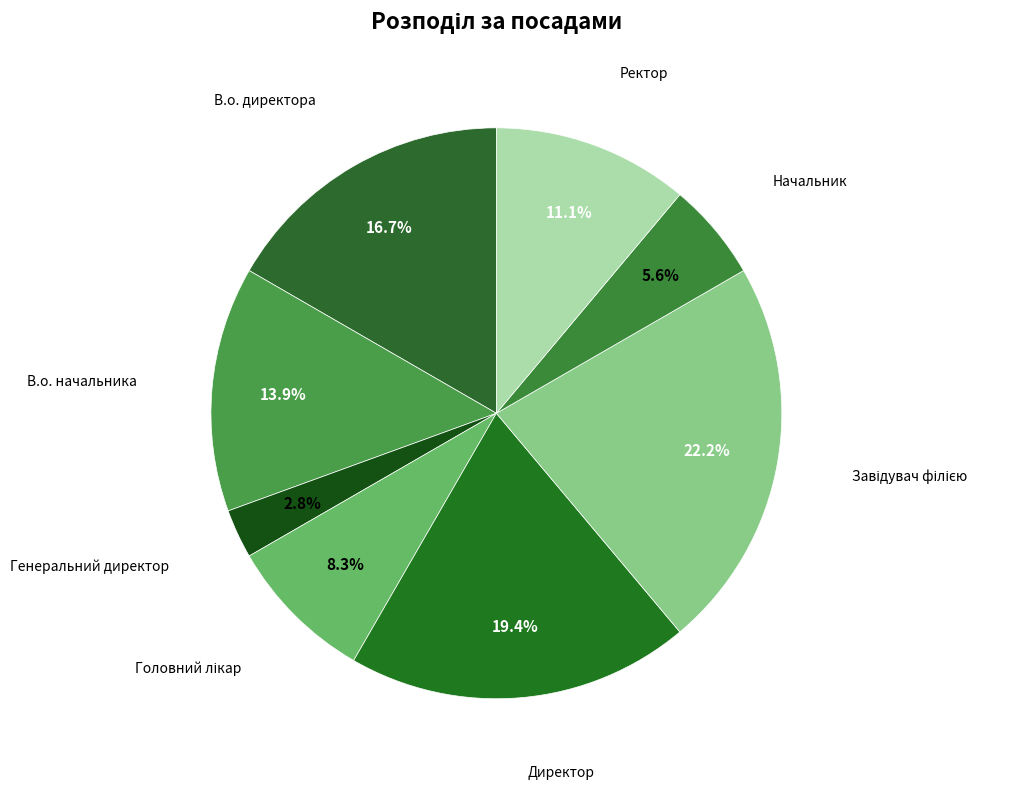

Does any single category account for the majority?

No